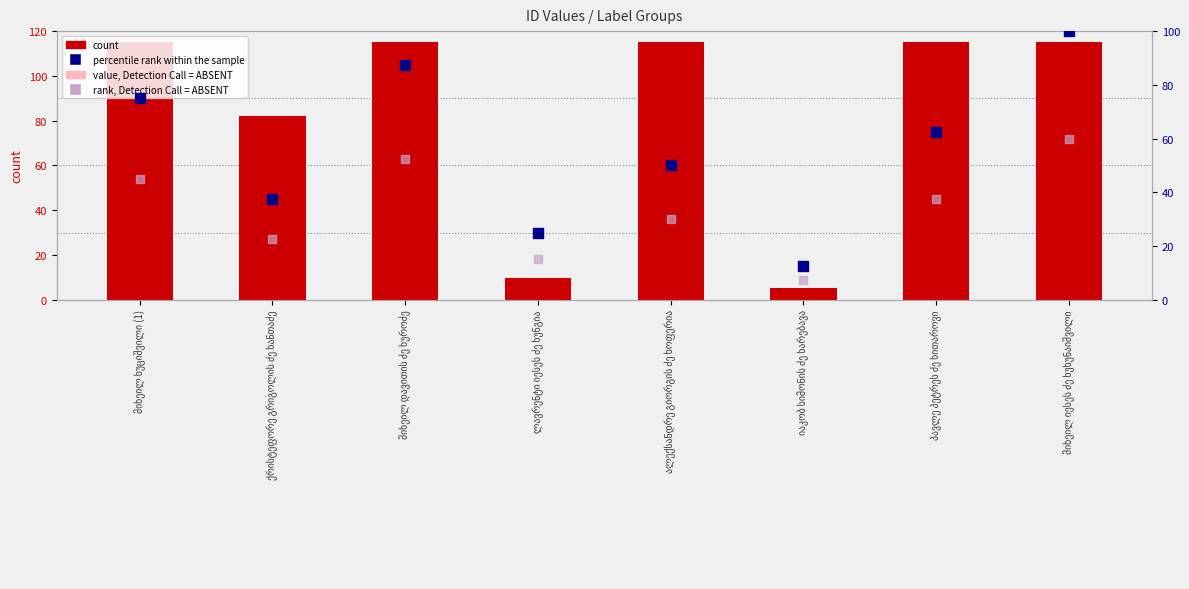

At how many categories does at least one series exceed 56?

6